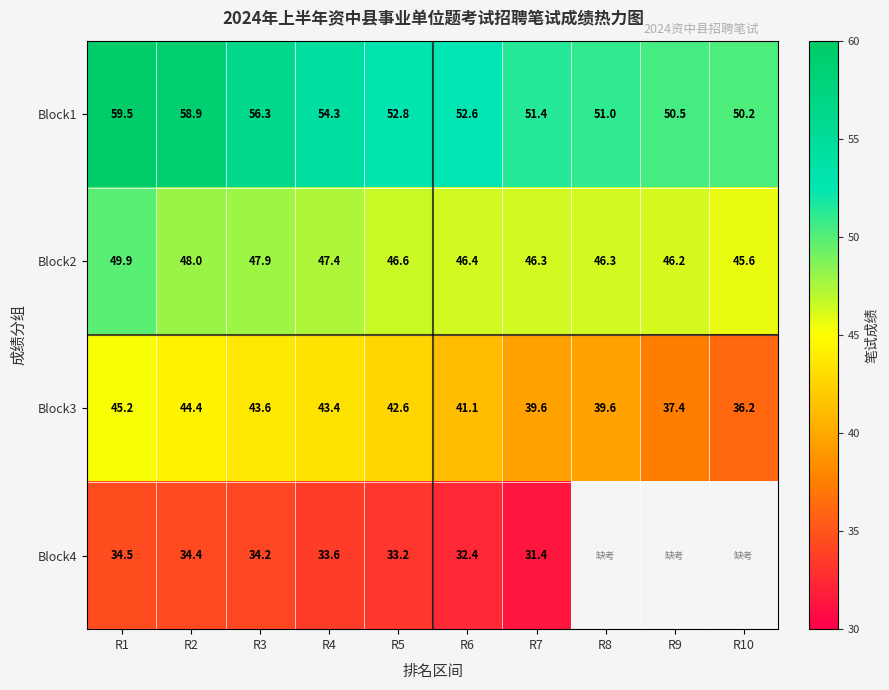

What is the difference between the highest and lowest values at R5?

19.6